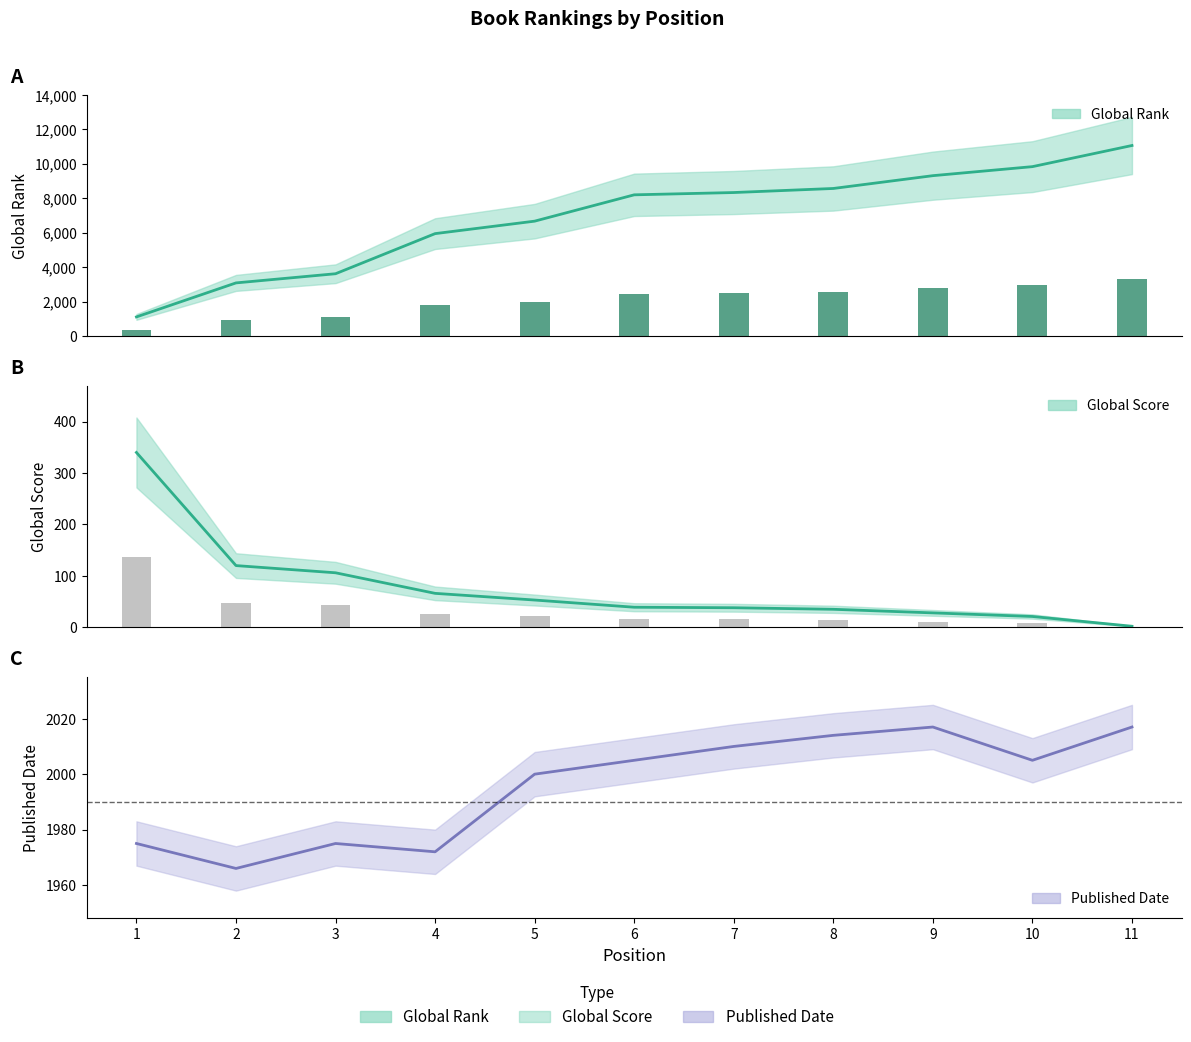

The Published Date series shows 1972 at 4. True or false?

True